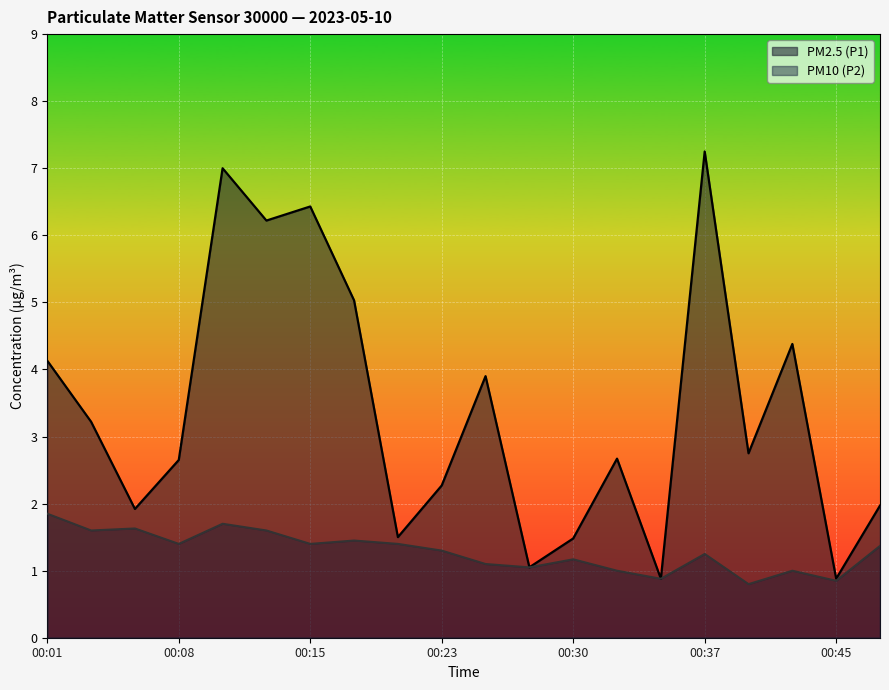

Rank the series at 00:25 from highest to lowest value.

PM2.5 (P1), PM10 (P2)